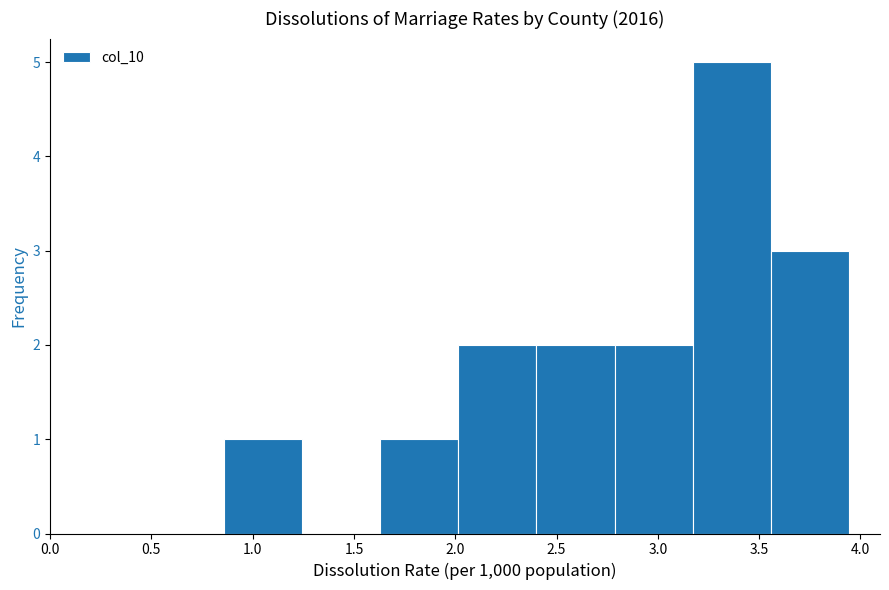

What is the height of the bar covering 2.80 to 3.15 on the x-axis? Neither the bar edges nor the heights are printed on the chart, so give them approximately, as read against the axes.

2